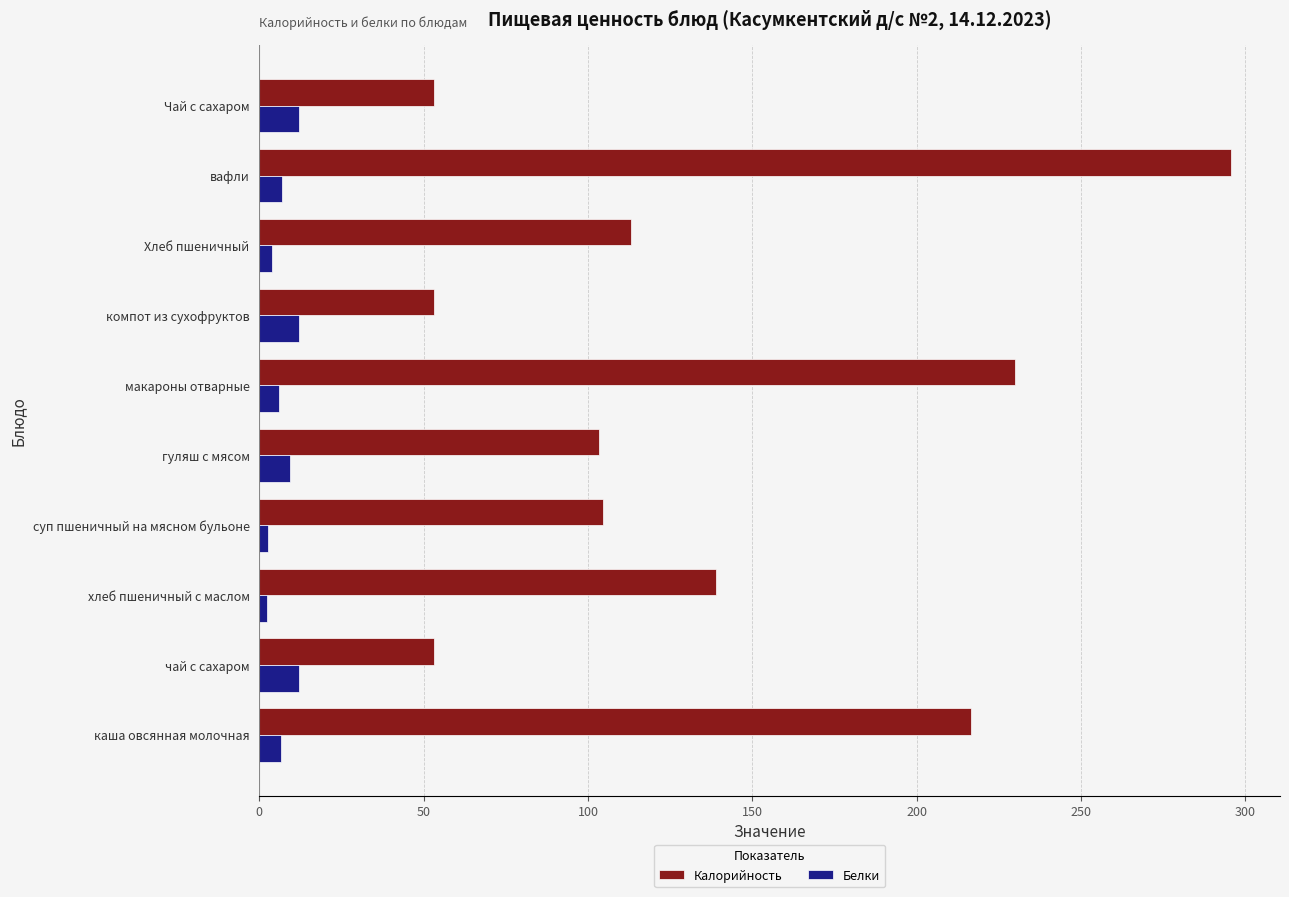

How many data points does each series have?

10